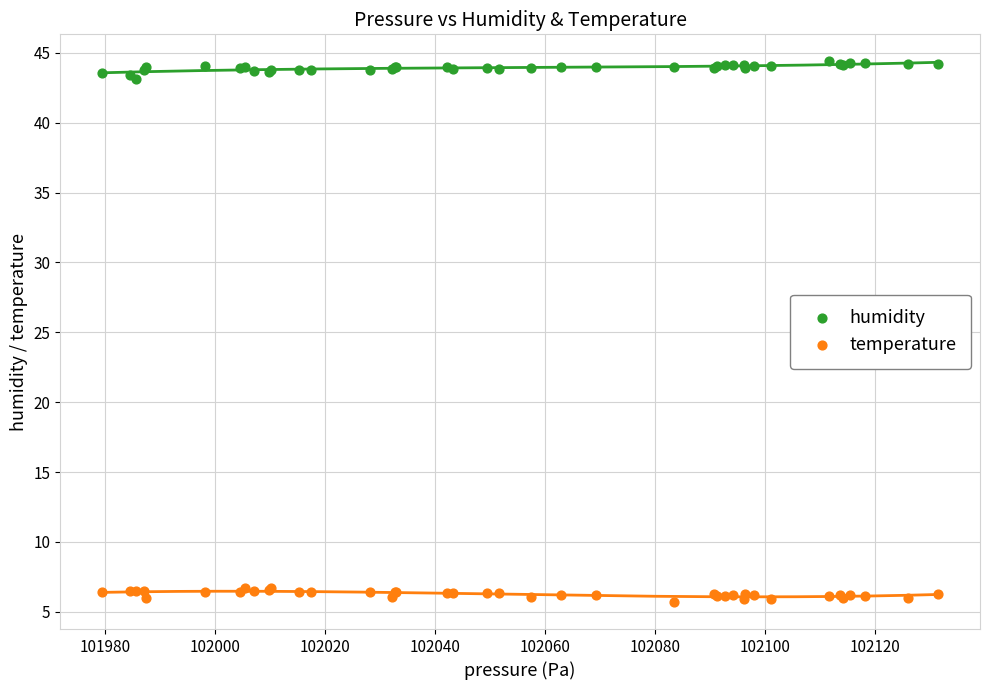

What are all the series names shown in the legend?

humidity, temperature